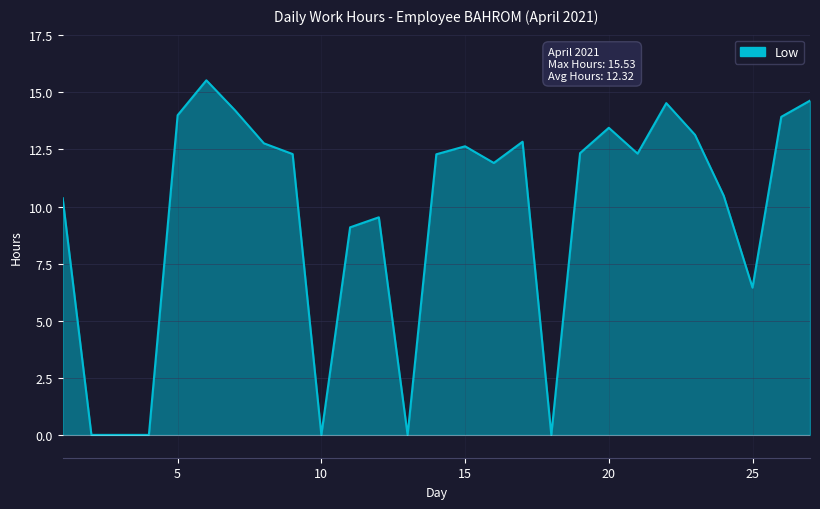

What is the maximum value shown in the chart?

15.5